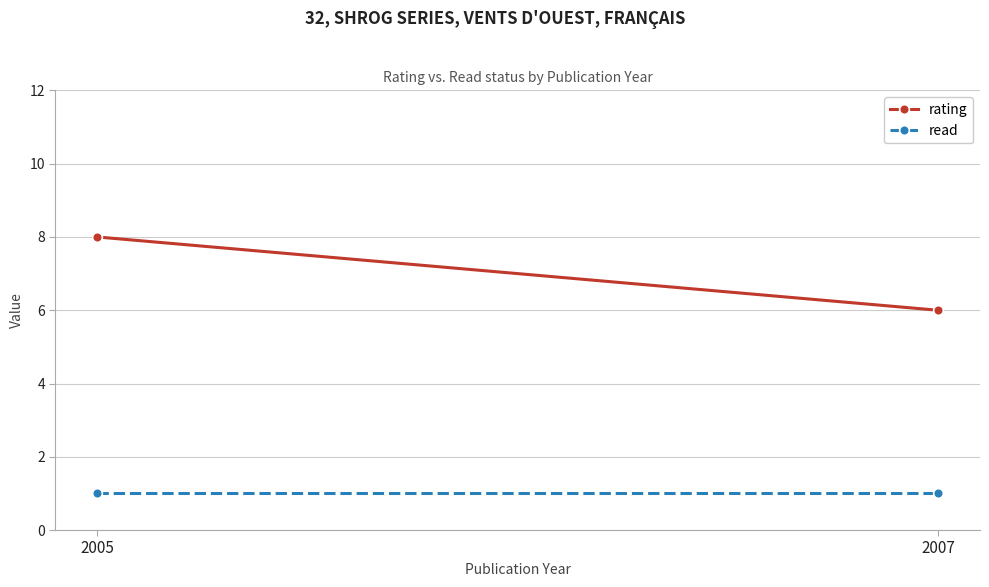

Rank the series by their maximum value, from highest to lowest.

rating, read